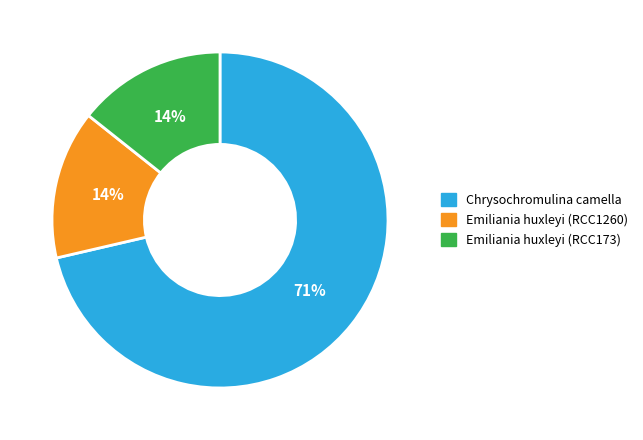

How many segments does this pie chart have?

3